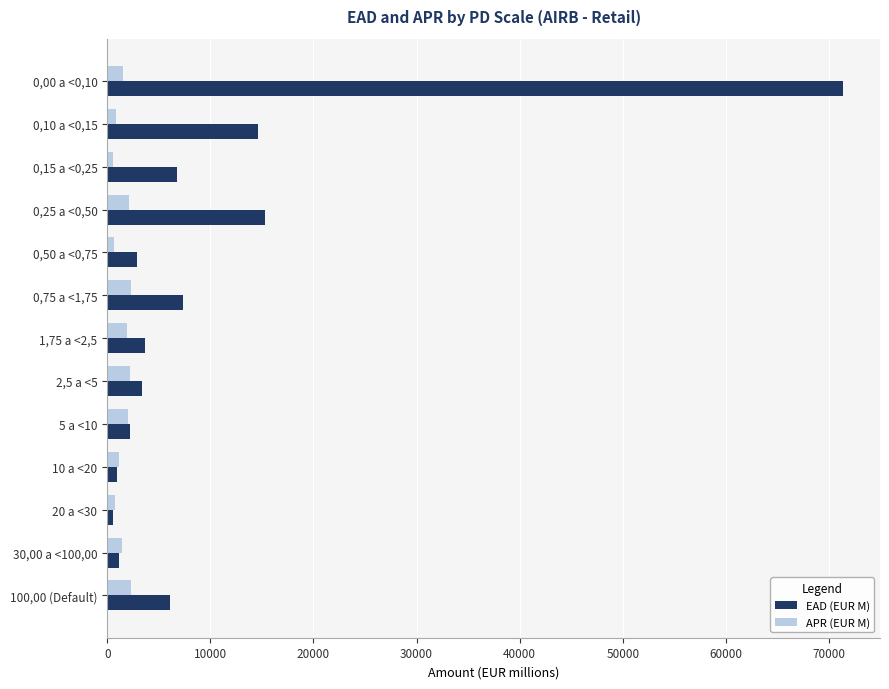

Rank the series by their maximum value, from highest to lowest.

EAD (EUR M), APR (EUR M)